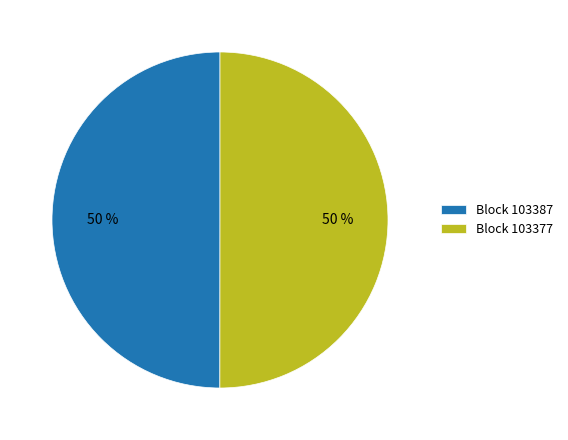

To the nearest percent, what is the combined percentage of Block 103377 and Block 103387?

100%